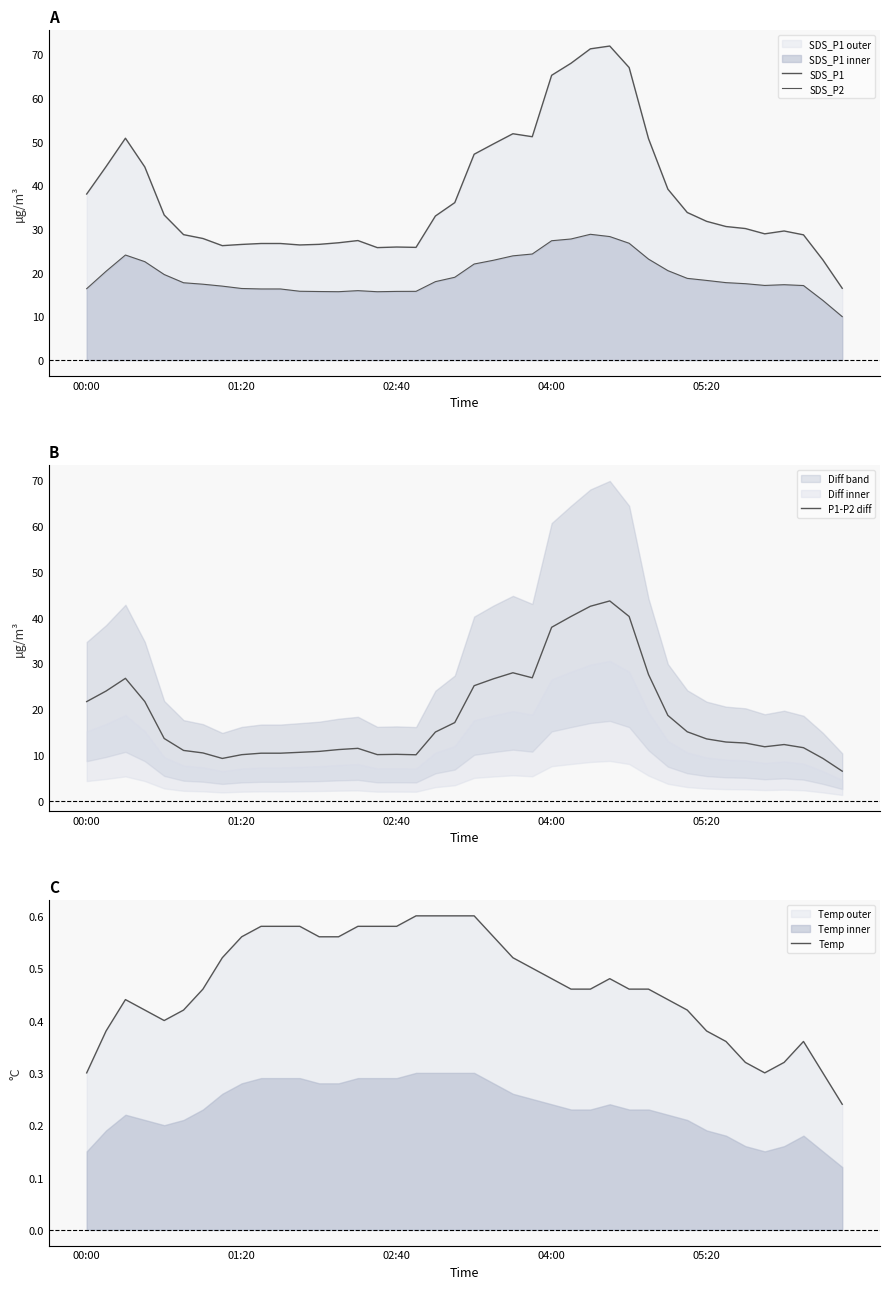

How many lines are shown in the chart?

4